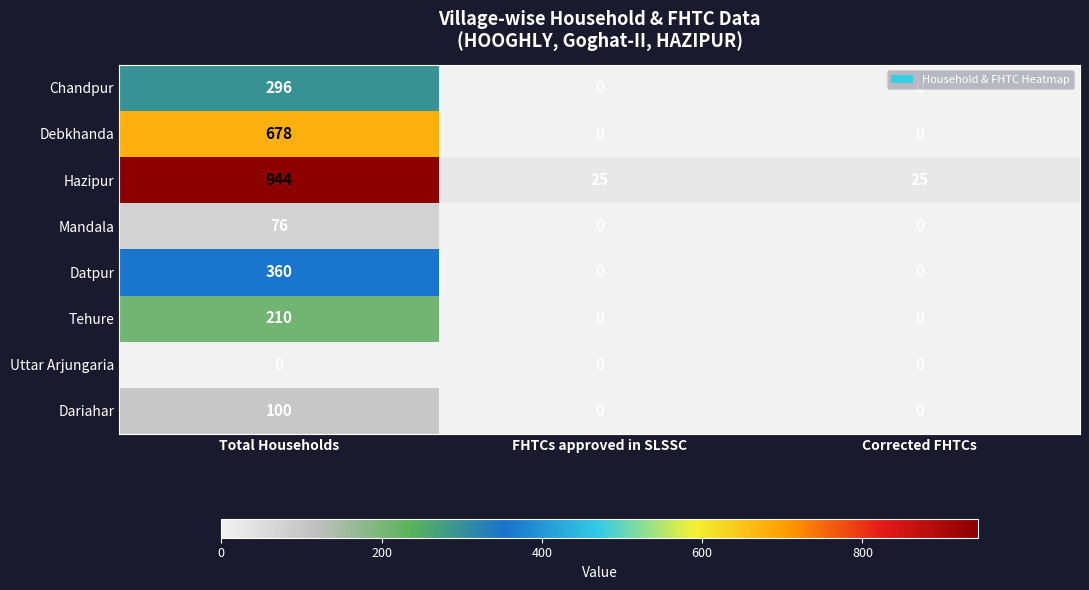

The Uttar Arjungaria series shows 0 at FHTCs approved in SLSSC. True or false?

True